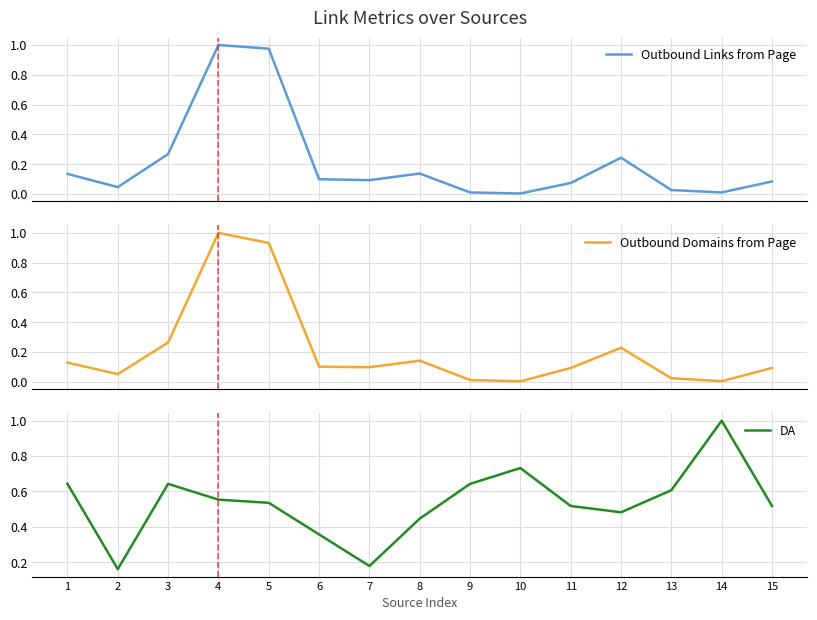

What is the approximate value of DA at 8?

0.4